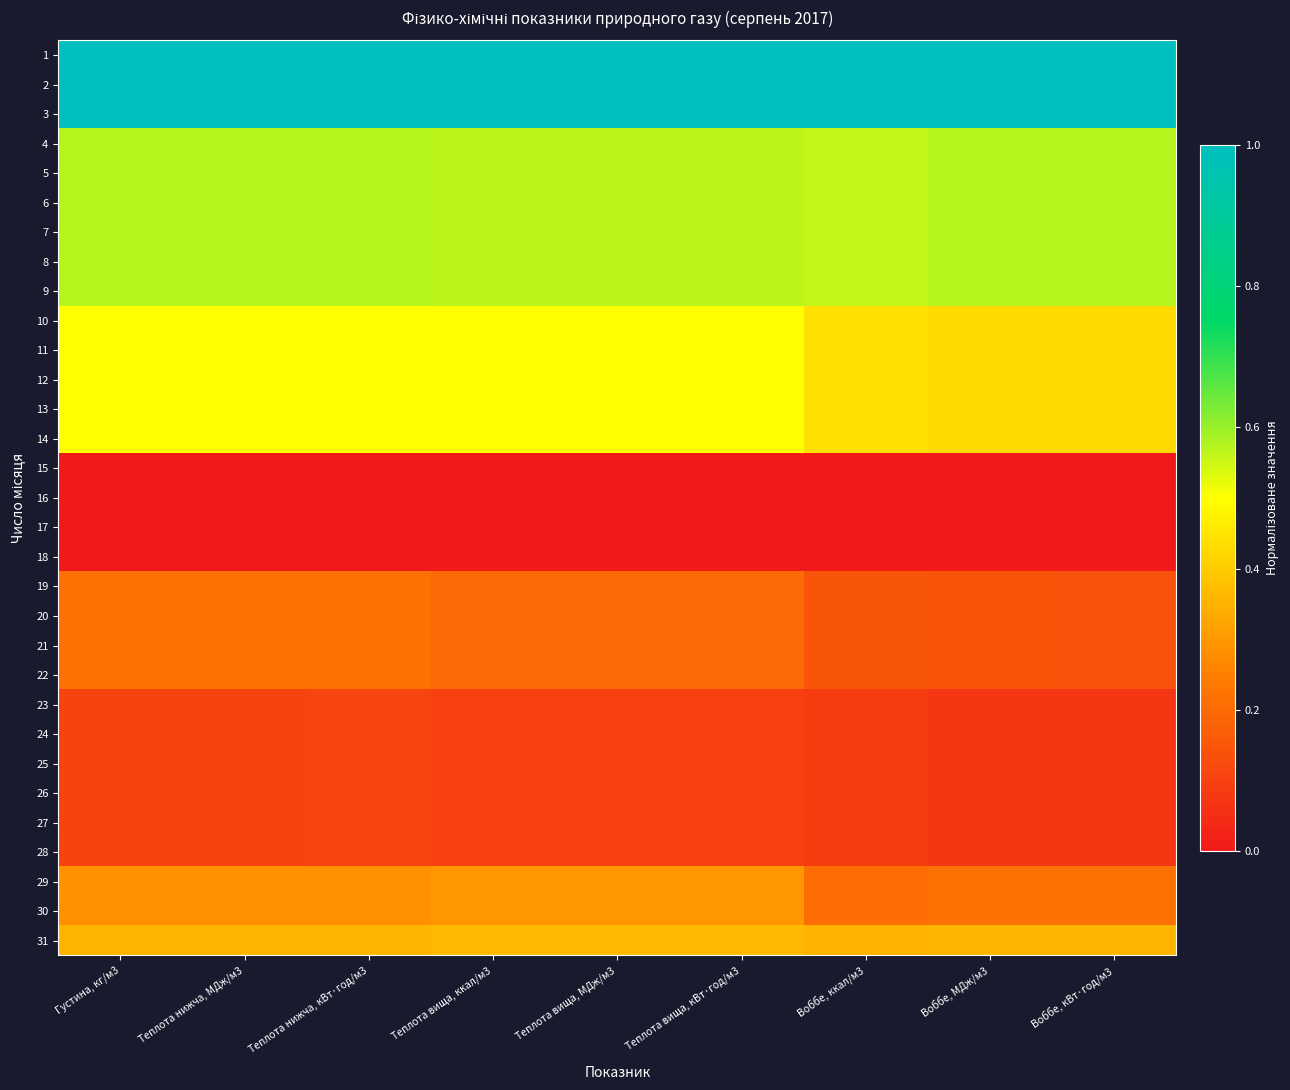

At which category is the sum across all series the highest?

Теплота нижча, кВт·год/м3